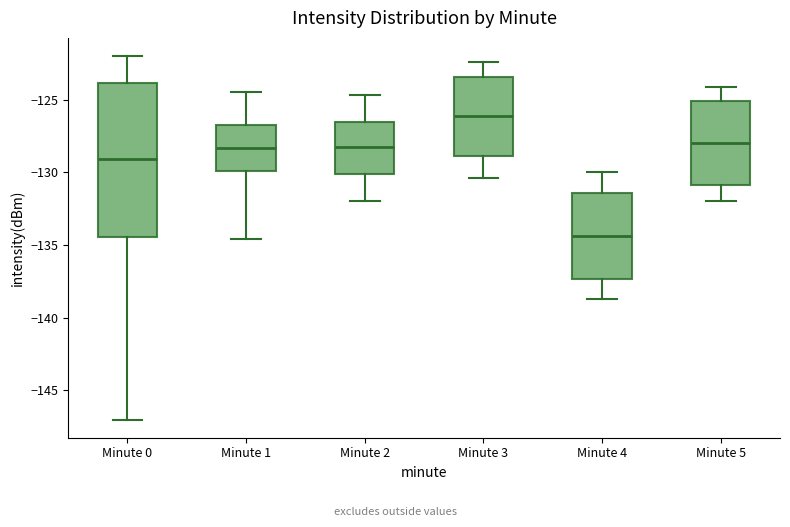

Which box's median line is the highest?

Minute 3